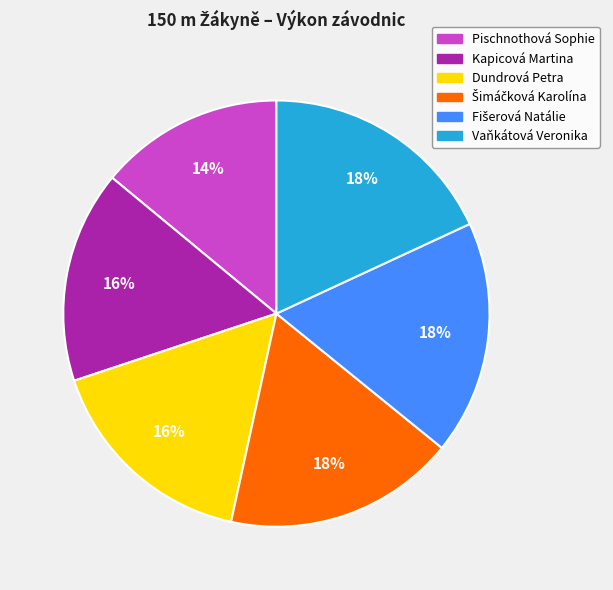

To the nearest percent, what is the combined percentage of Kapicová Martina and Vaňkátová Veronika?

34%